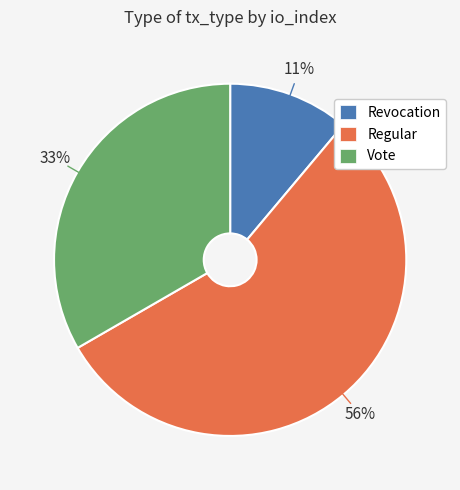

To the nearest percent, what is the combined percentage of Vote and Regular?

89%